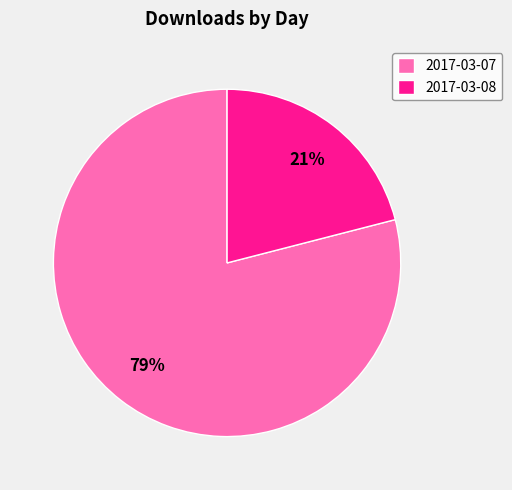

True or false: 2017-03-08 accounts for 30% of the total.

False